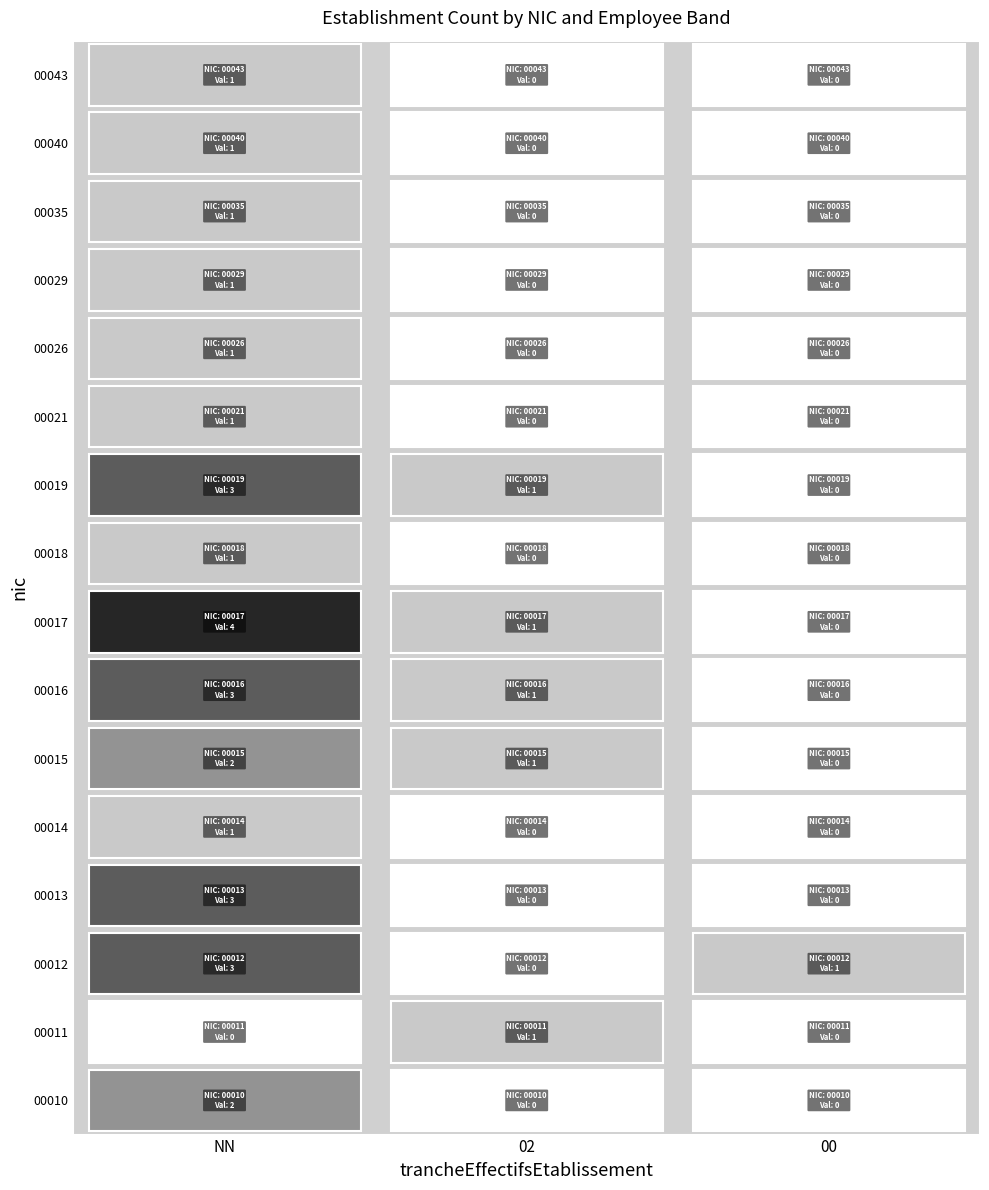

Which category has the lowest value in the 00021 series?

02